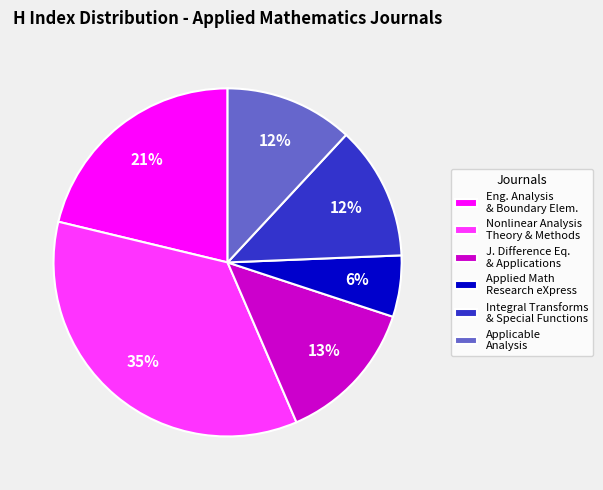

Is it true that Applicable Analysis is 23% of the pie?

False